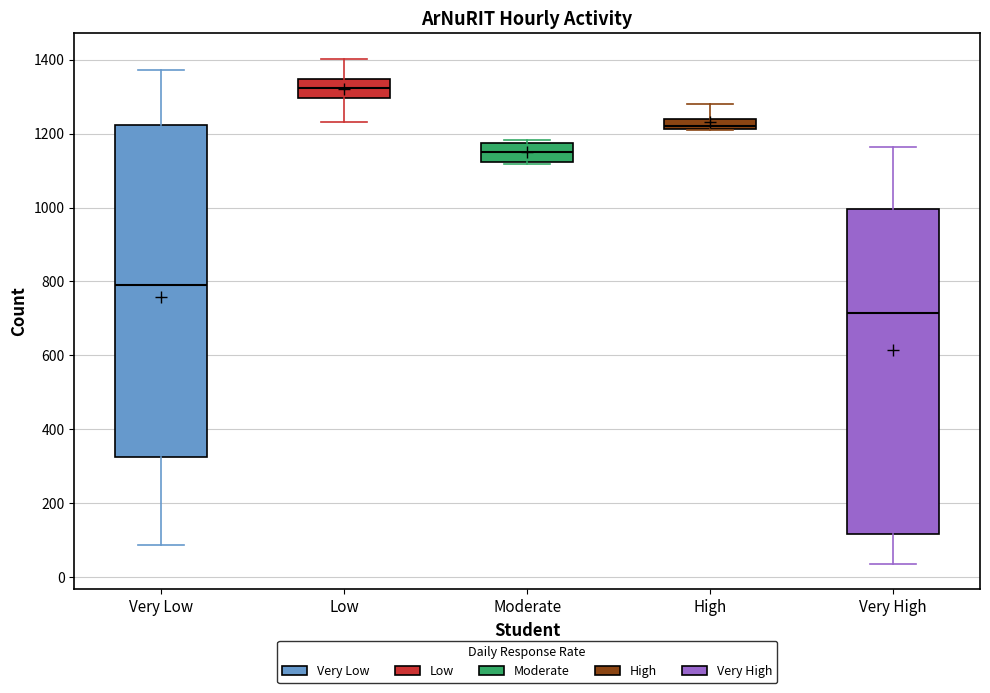

Which box's median line is the highest?

Low